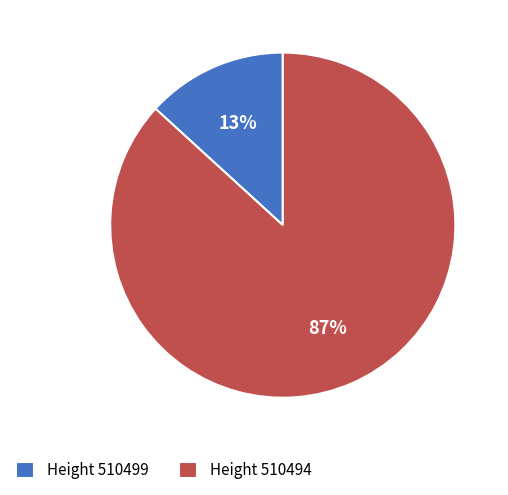

To the nearest percent, what portion does Height 510499 represent?

13%